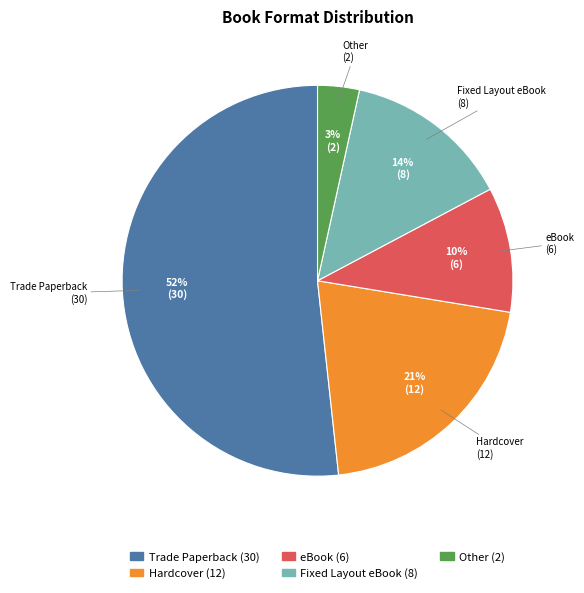

Does Trade Paperback represent more than half of the total?

Yes